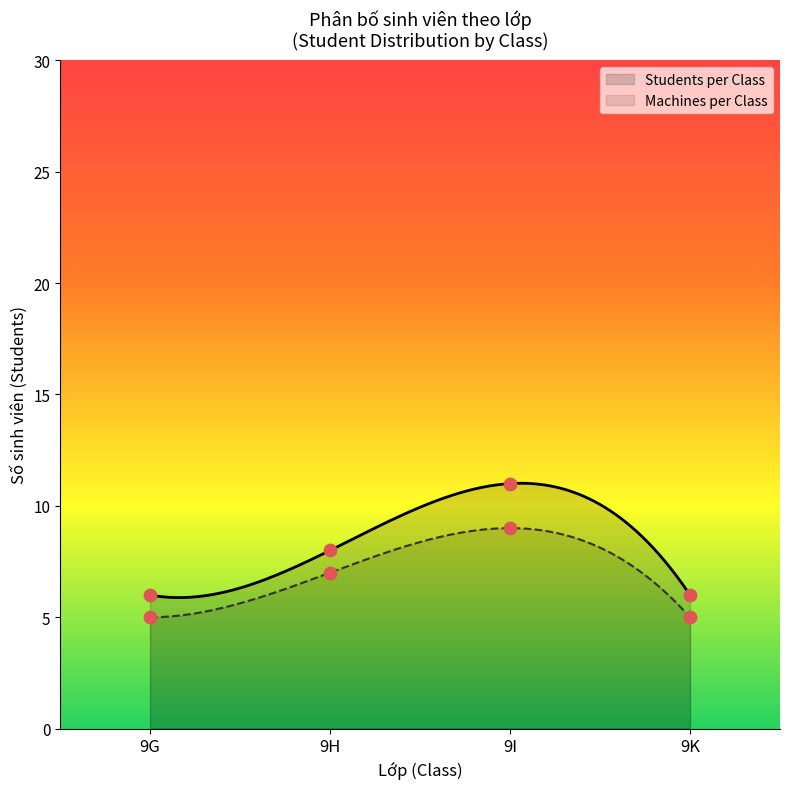

True or false: Students per Class and Machines per Class cross at least once.

False